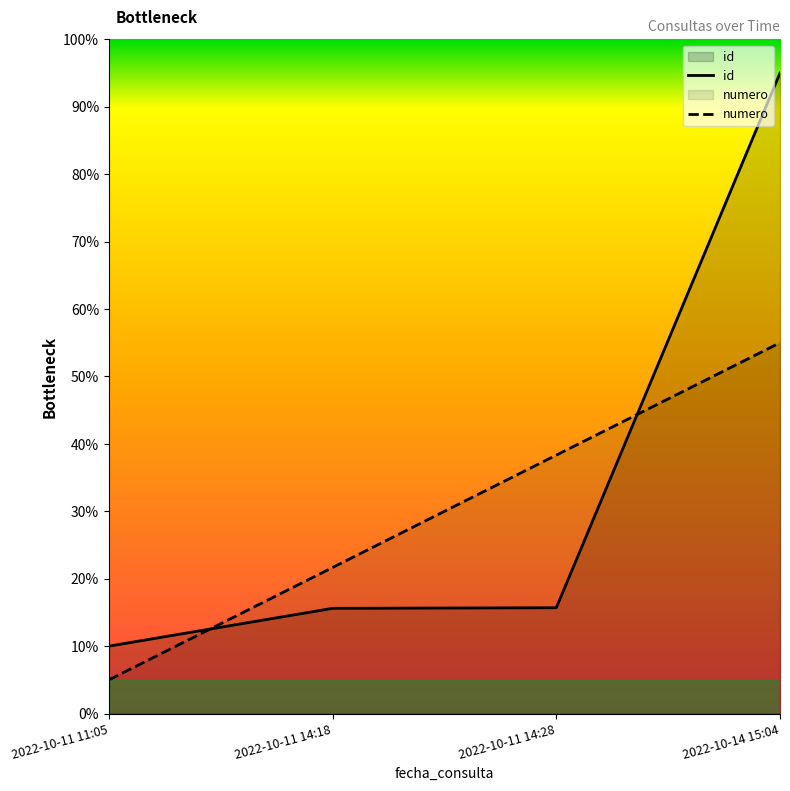

Reading left to right, extract all data points from this chart.

id: 10.0	15.6	15.7	95.0
numero: 5.0	21.7	38.3	55.0